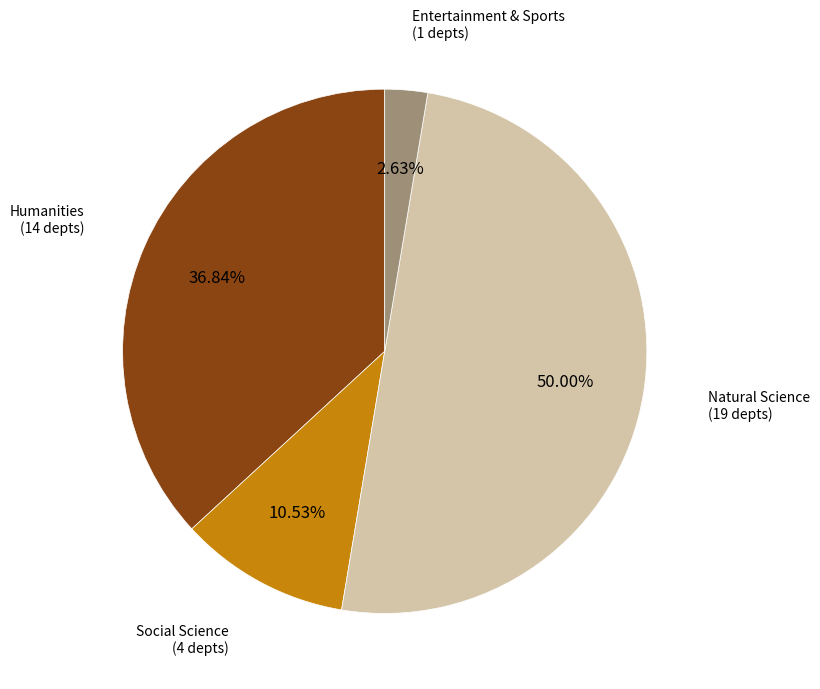

Does Entertainment & Sports (1 depts) represent more than half of the total?

No